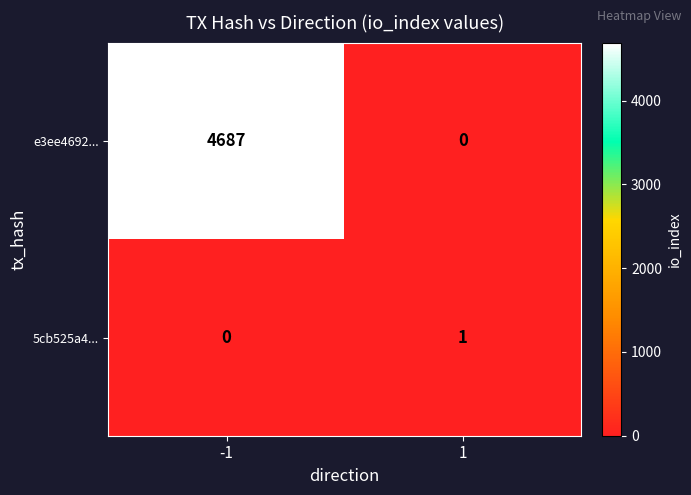

Reading left to right, extract all data points from this chart.

e3ee4692...: 4687	0
5cb525a4...: 0	1